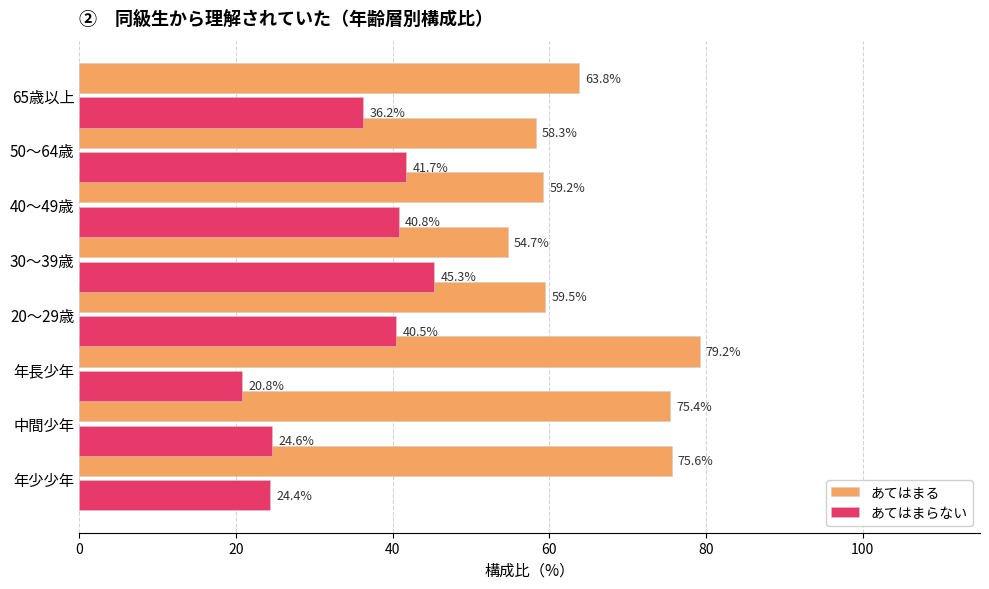

What is the minimum value for あてはまる?

54.7